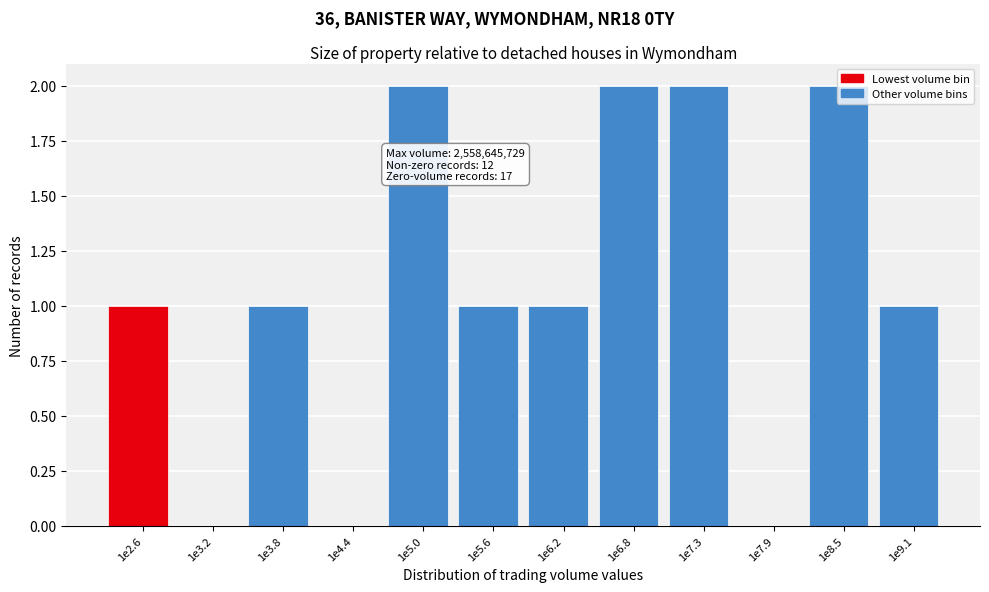

Is it true that the value at 1e3.8 is 1?

True